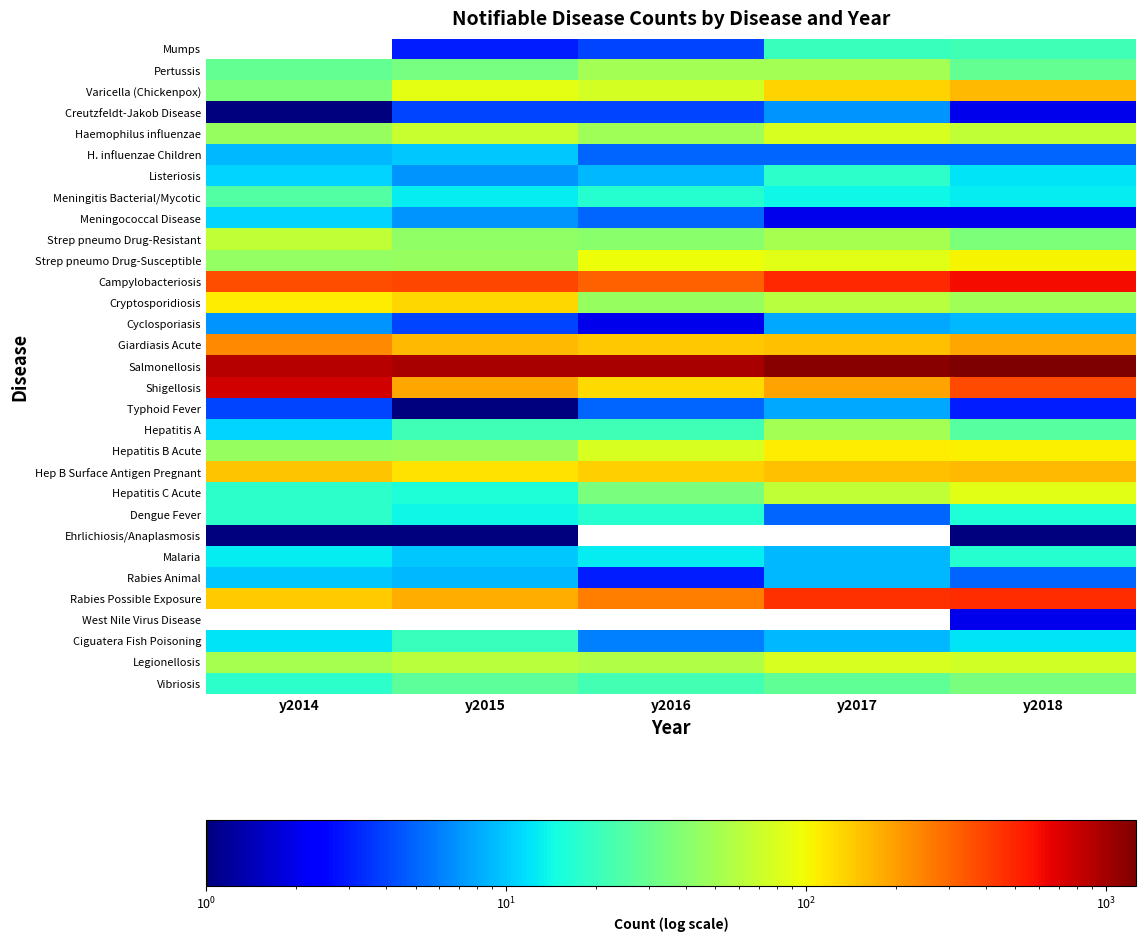

Which series has the largest total across all categories?

Salmonellosis